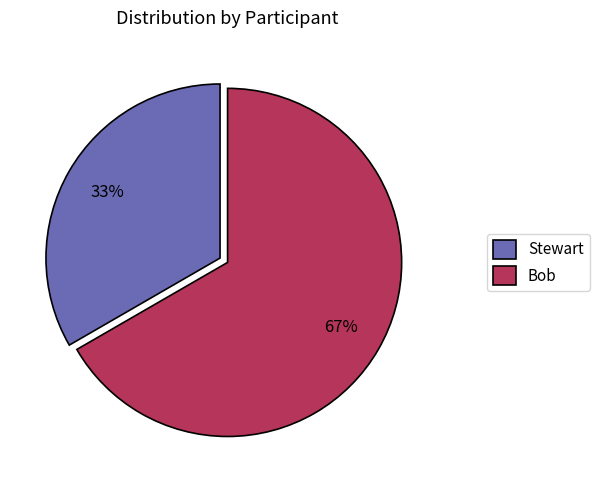

To the nearest percent, what percentage of the pie is Stewart?

33%